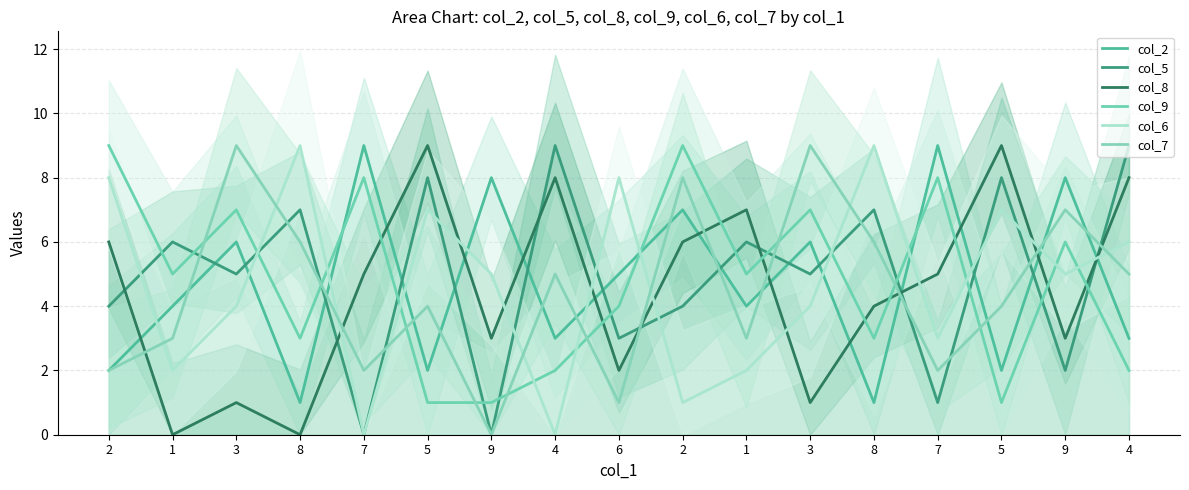

How many values in the col_7 series exceed 4?

8